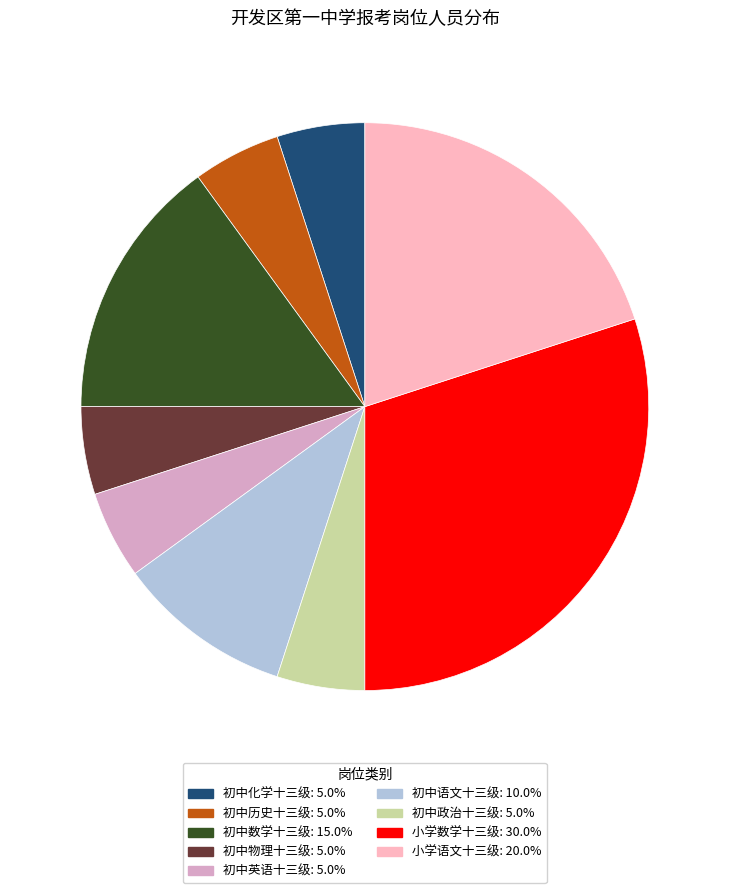

Count the number of slices in the pie.

9